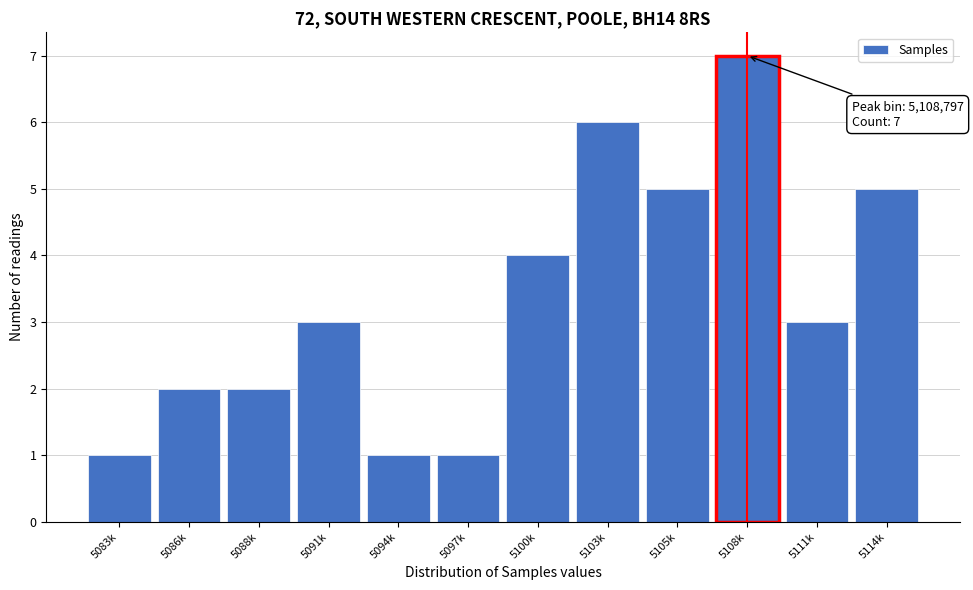

Reading left to right, extract all data points from this chart.

1	2	2	3	1	1	4	6	5	7	3	5